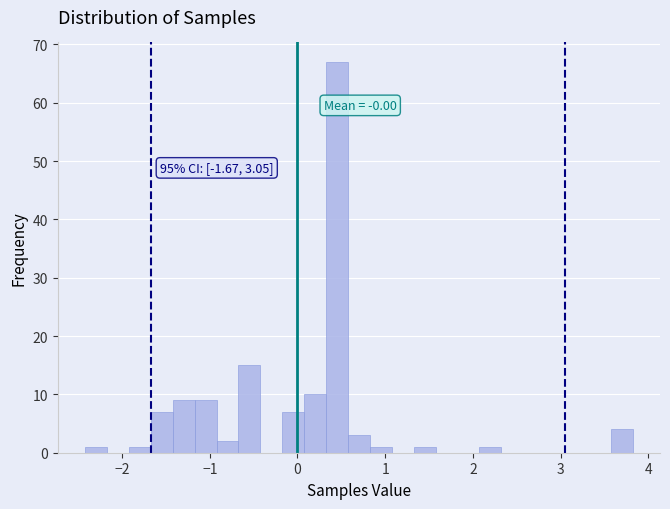

Around what value on the x-axis is the tallest bar? Give the approximate position of its centre, as read against the axis.

0.5